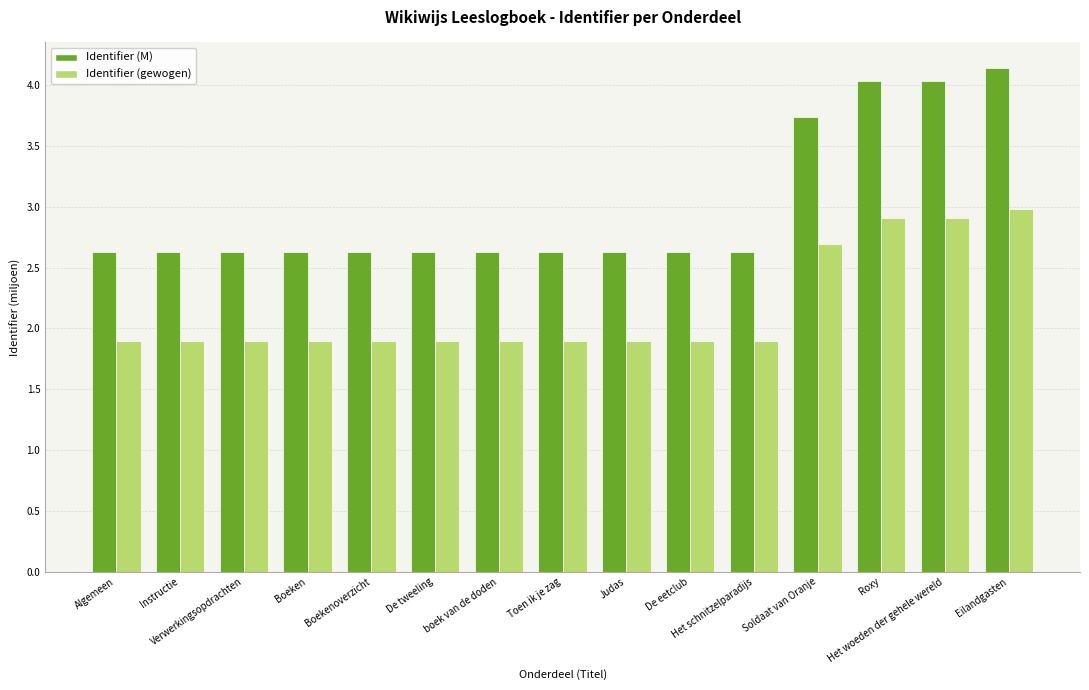

At which category is the sum across all series the highest?

Eilandgasten